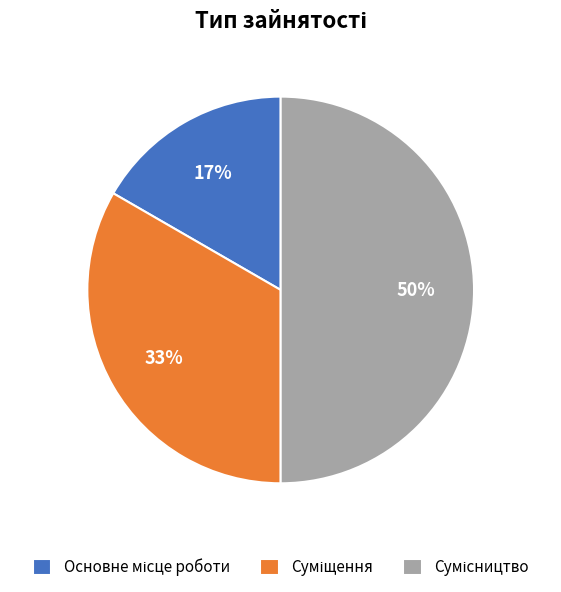

To the nearest percent, what is the average slice percentage?

33%